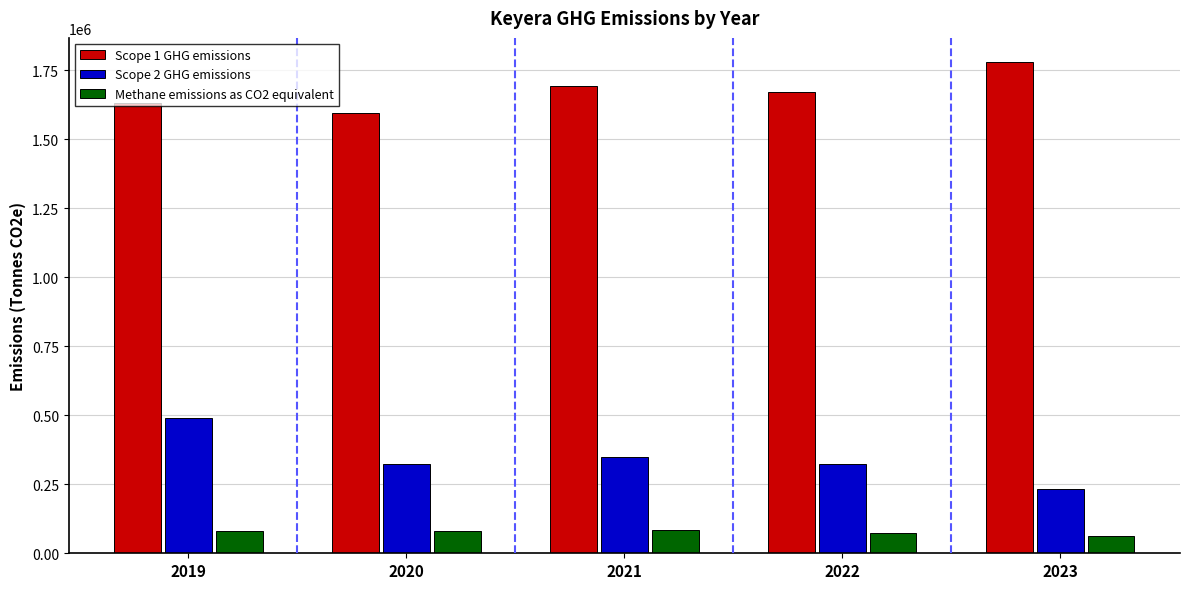

What is the maximum value shown in the chart?

1777465